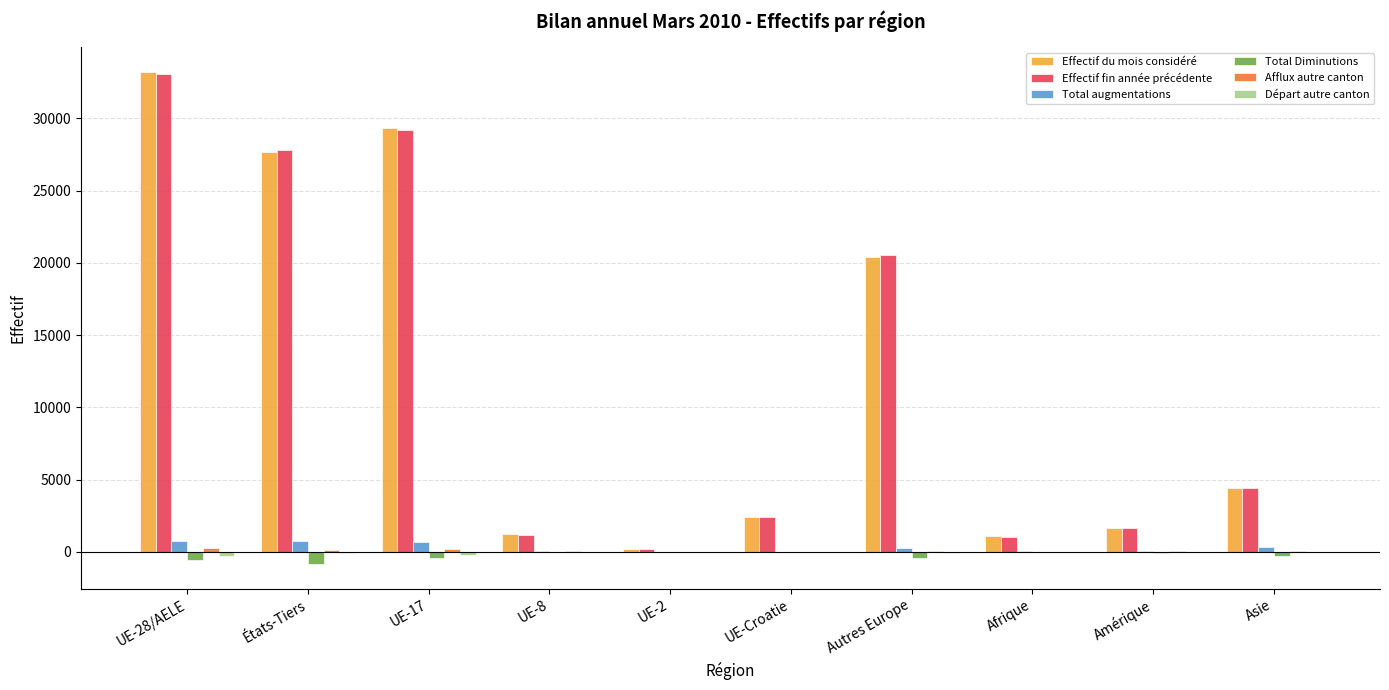

How many categories are shown in the chart?

10